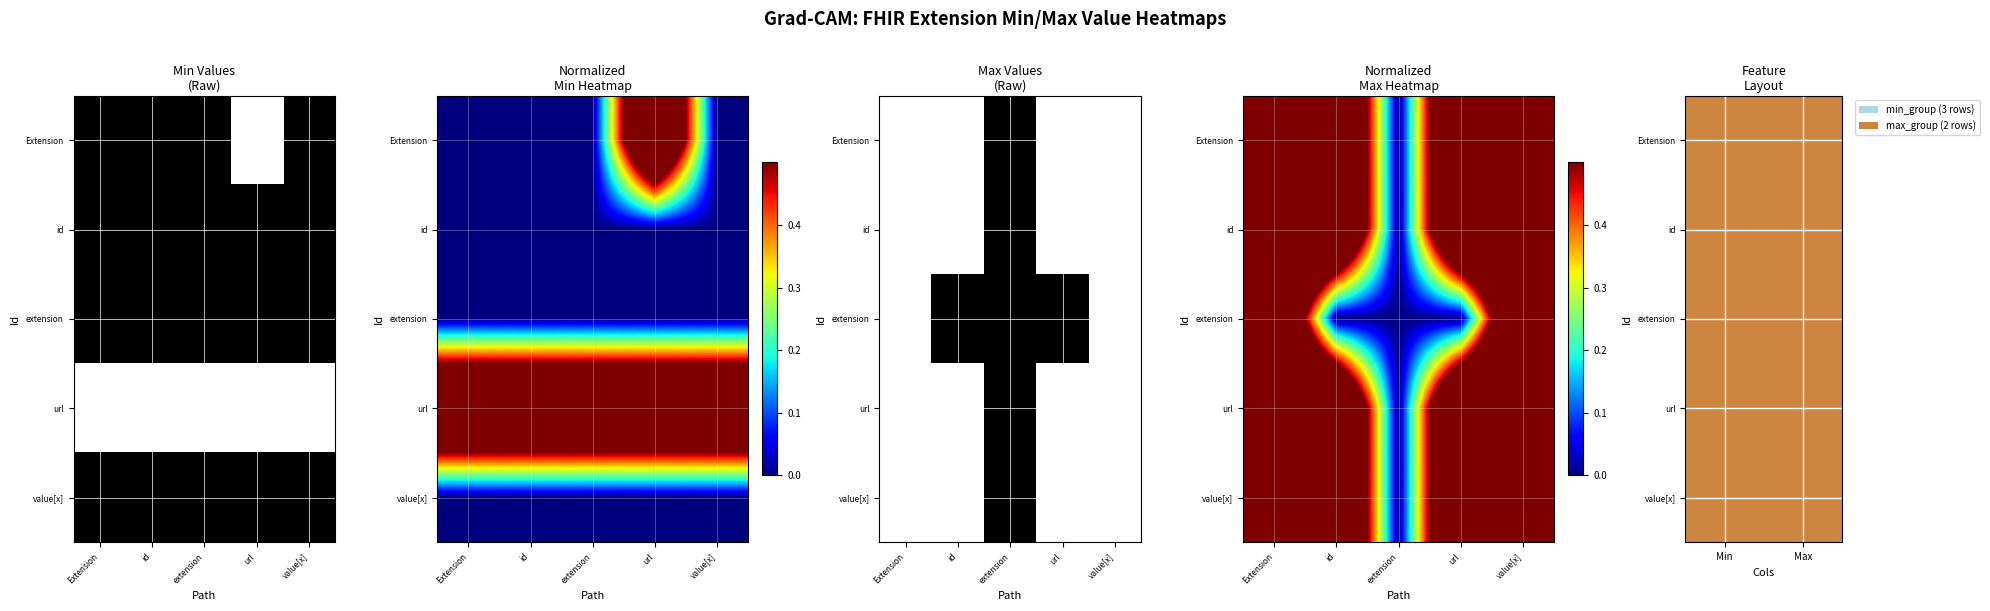

The Extension series shows 3 at Max. True or false?

False